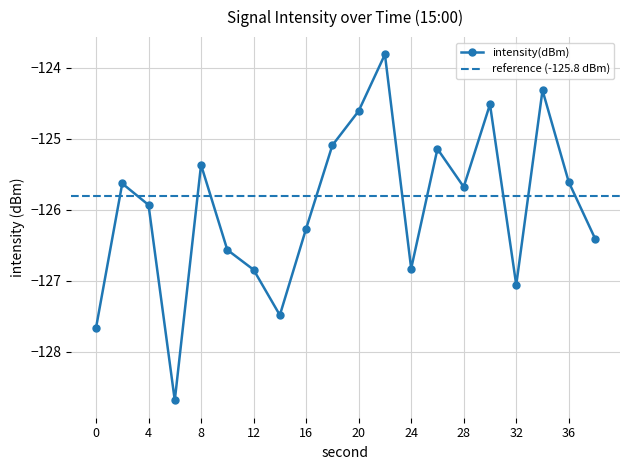

How many points are lower than both their immediate neighbors (excluding endpoints)?

5